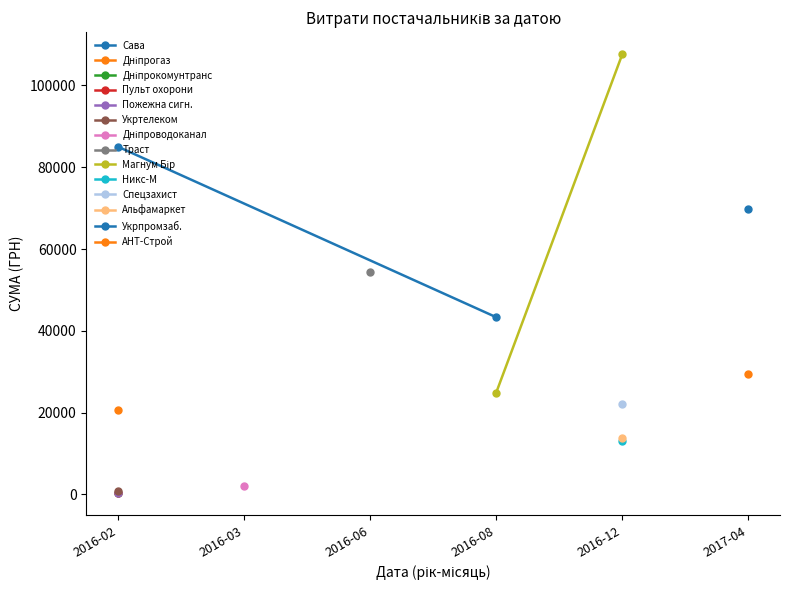

What is the sum of all Магнум Бір values?

132554.1